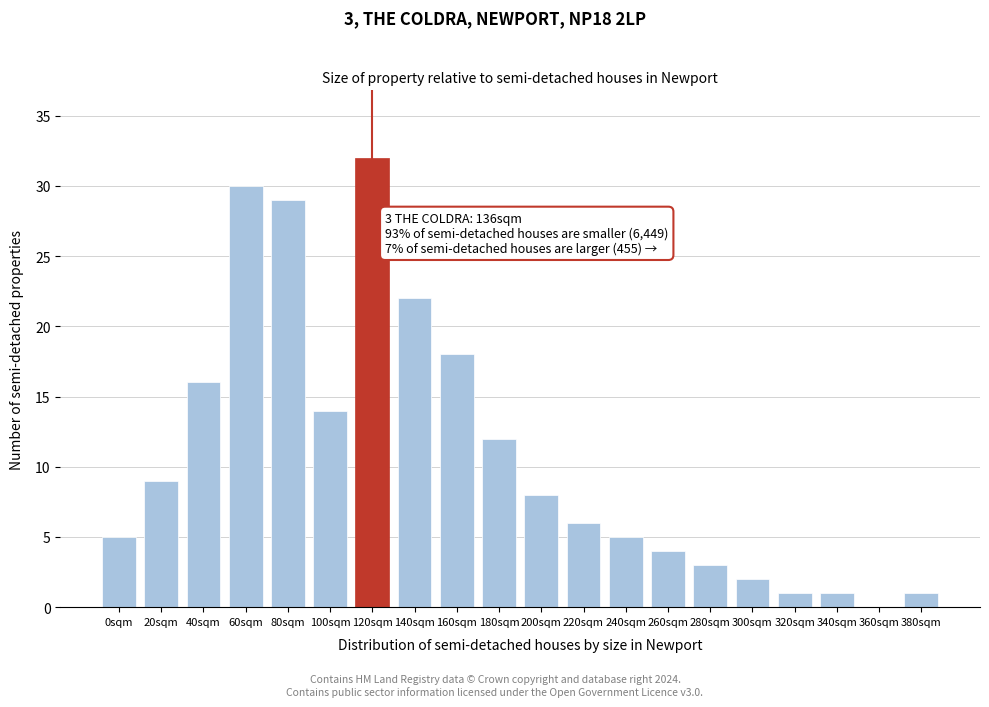

Reading left to right, transcribe all the data shown in this chart.

0sqm=5	20sqm=9	40sqm=16	60sqm=30	80sqm=29	100sqm=14	120sqm=32	140sqm=22	160sqm=18	180sqm=12	200sqm=8	220sqm=6	240sqm=5	260sqm=4	280sqm=3	300sqm=2	320sqm=1	340sqm=1	360sqm=0	380sqm=1